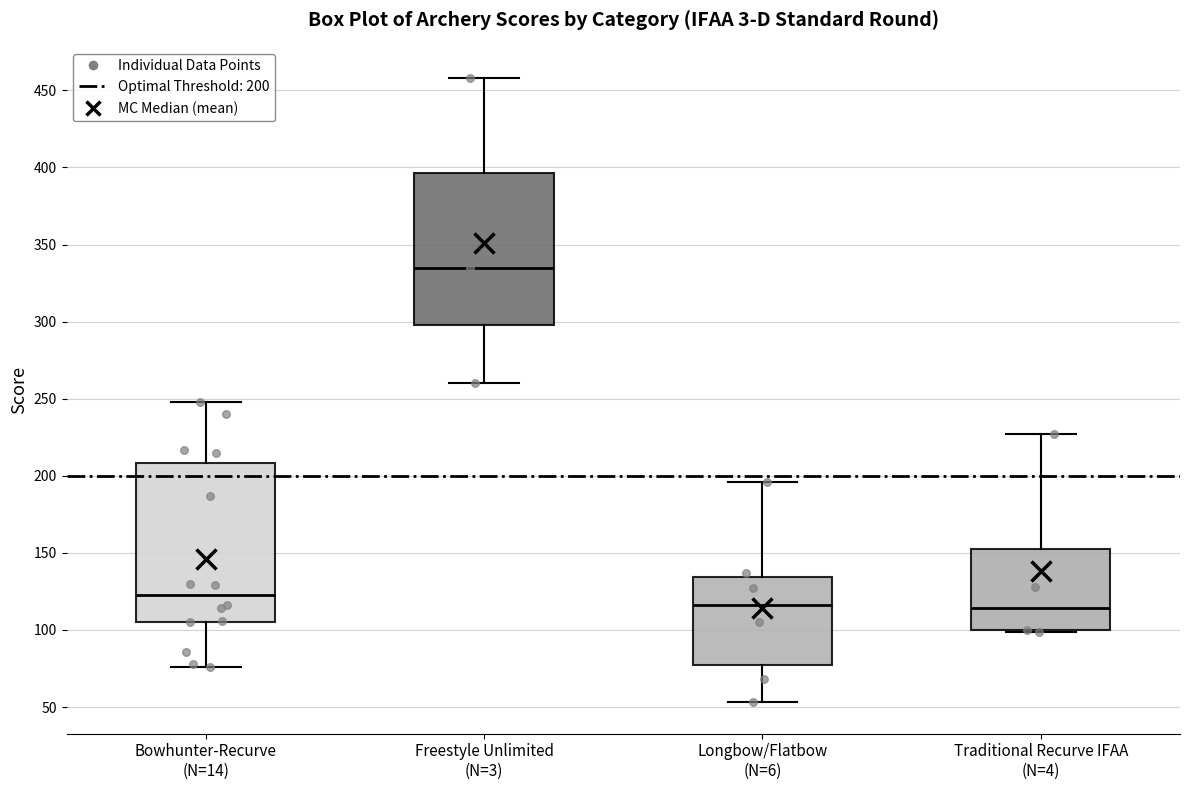

Reading left to right, transcribe this box plot: for each box, give where its median line is, the range the box spans, and where its two whiskers end, as read against the y-axis. The values are not printed on the chart, so give them approximately, as read against the axis.

Bowhunter-Recurve (N=14): median 125, box 105 to 210, whiskers 75 to 250
Freestyle Unlimited (N=3): median 335, box 300 to 395, whiskers 260 to 460
Longbow/Flatbow (N=6): median 115, box 75 to 135, whiskers 55 to 195
Traditional Recurve IFAA (N=4): median 115, box 100 to 155, whiskers 100 to 225